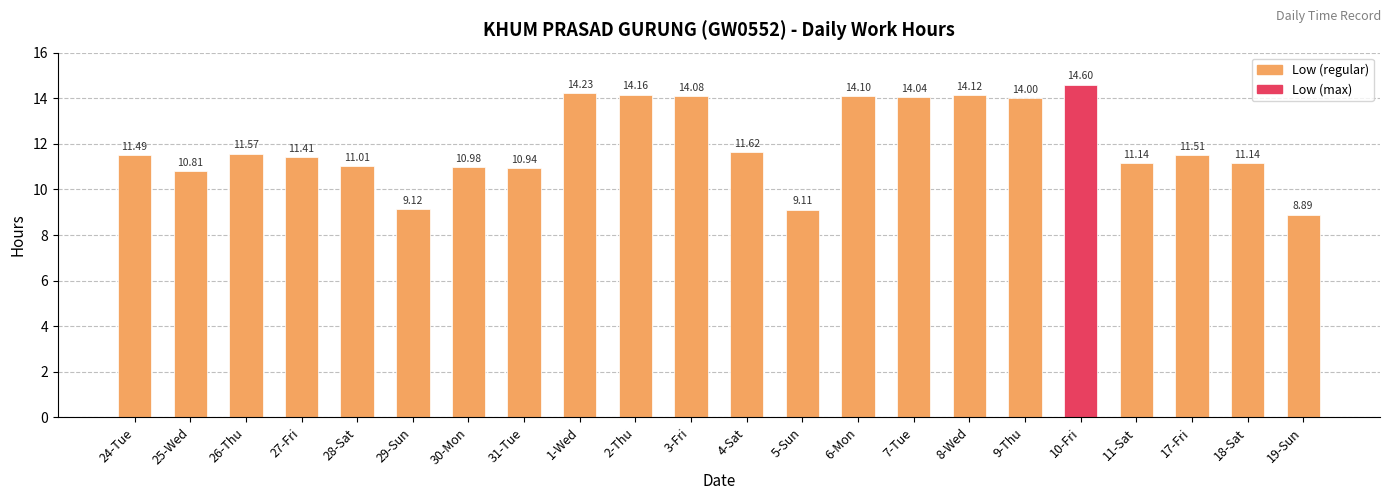

Reading left to right, transcribe all the data shown in this chart.

24-Tue=11.5	25-Wed=10.8	26-Thu=11.6	27-Fri=11.4	28-Sat=11.0	29-Sun=9.1	30-Mon=11.0	31-Tue=10.9	1-Wed=14.2	2-Thu=14.2	3-Fri=14.1	4-Sat=11.6	5-Sun=9.1	6-Mon=14.1	7-Tue=14.0	8-Wed=14.1	9-Thu=14.0	10-Fri=14.6	11-Sat=11.1	17-Fri=11.5	18-Sat=11.1	19-Sun=8.9